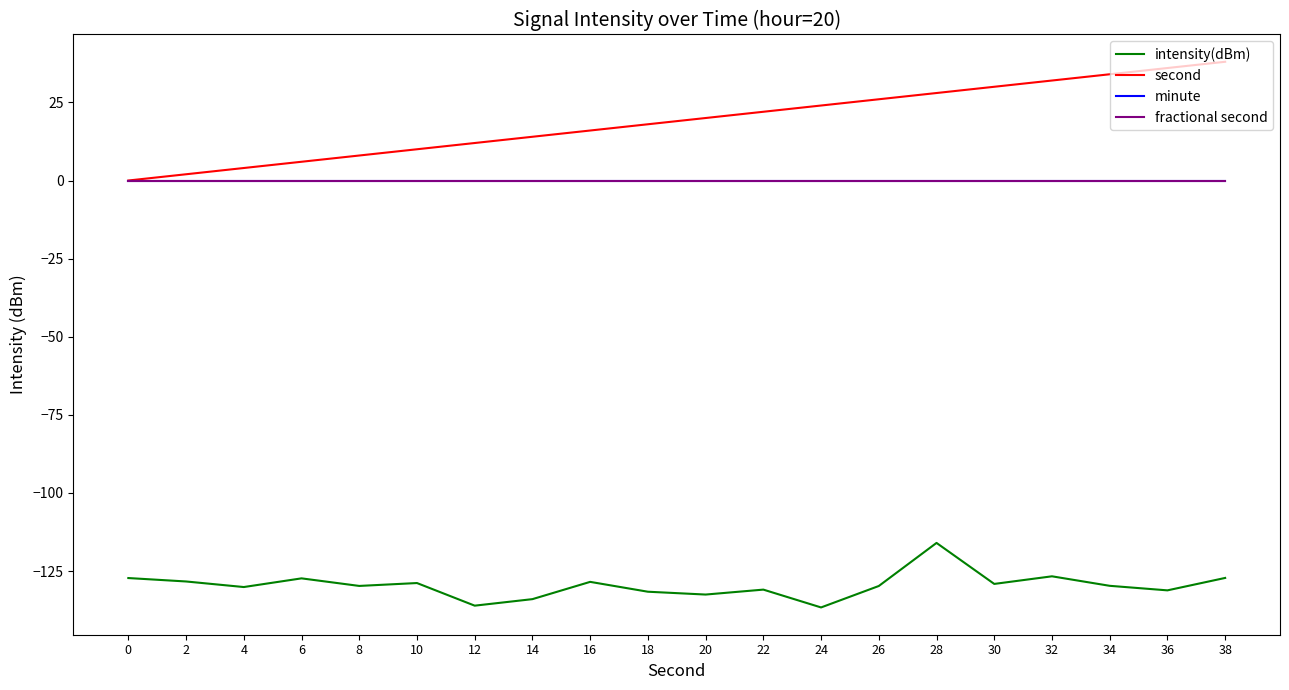

True or false: second has more than 1 points higher than both neighbors.

False